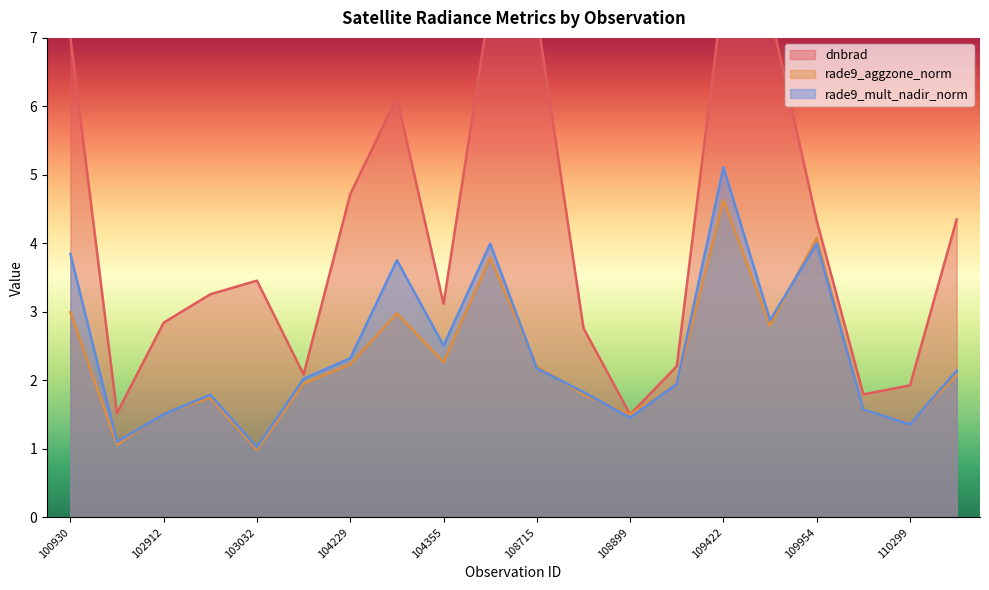

True or false: rade9_mult_nadir_norm and dnbrad cross at least once.

False